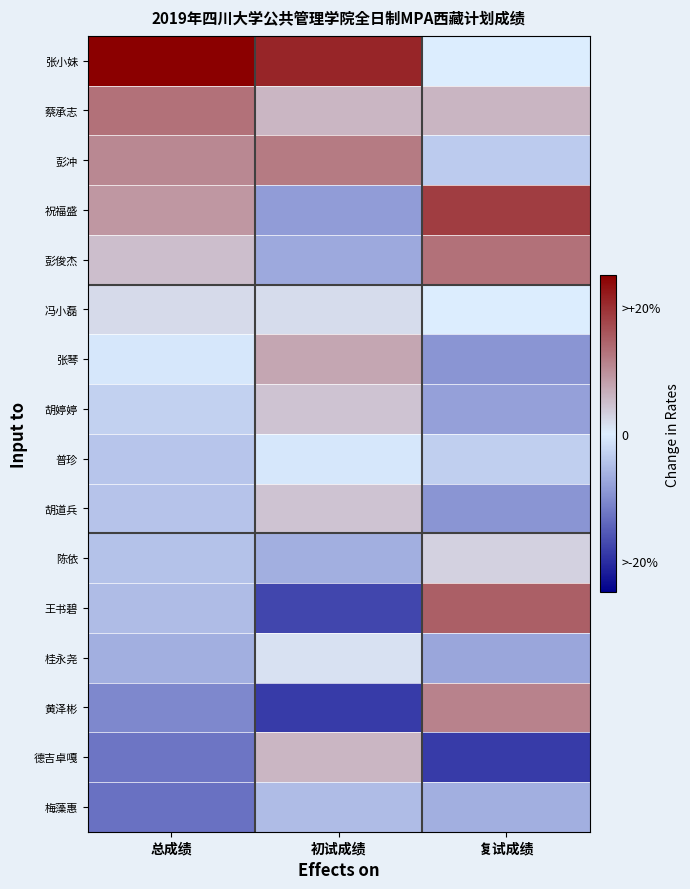

Count the number of data series in this chart.

16